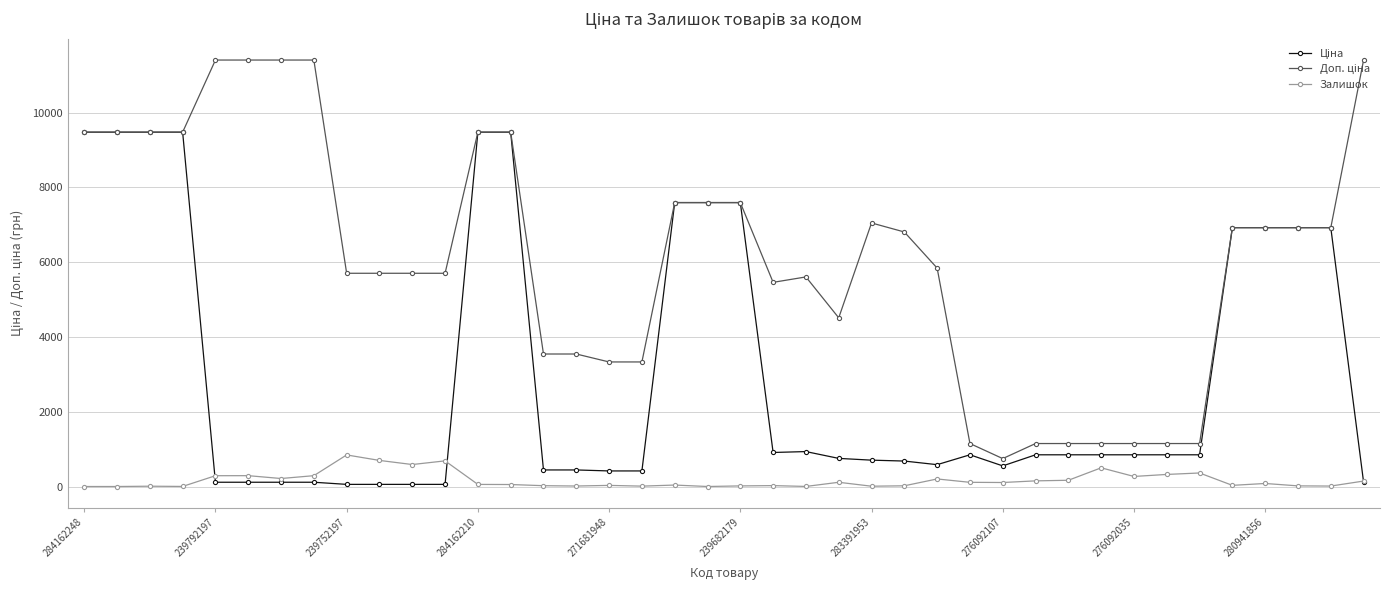

How many lines are shown in the chart?

3